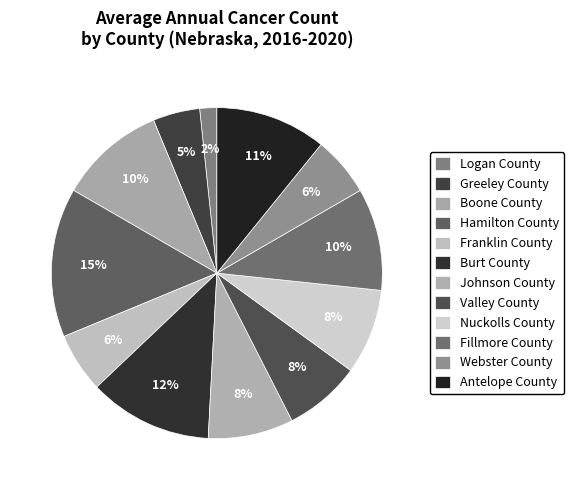

The Hamilton County slice represents 25% of the pie. True or false?

False